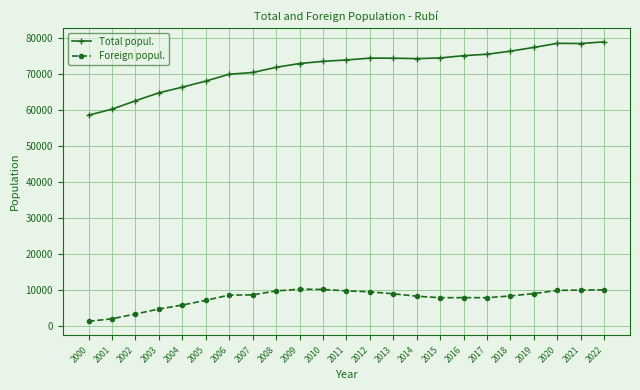

Rank the series by their average value, from highest to lowest.

Total popul., Foreign popul.